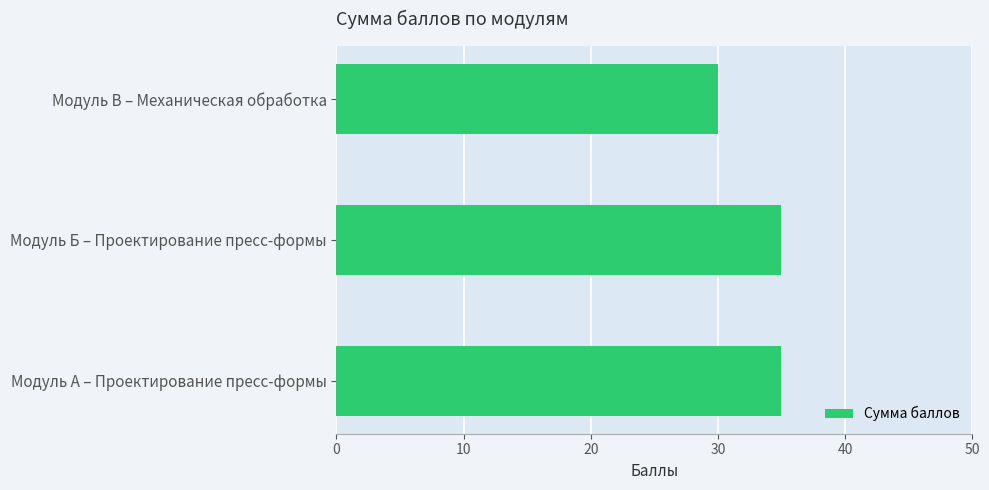

What is the maximum value shown in the chart?

35